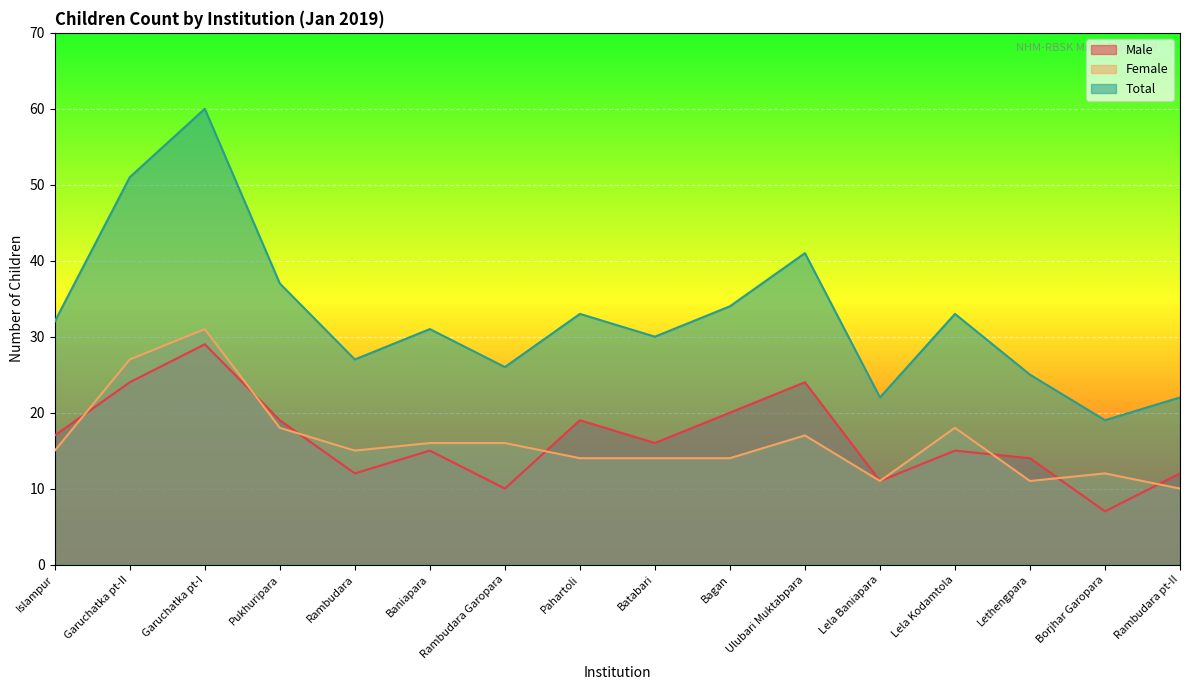

Which has a higher value, Rambudara pt-II or Rambudara?

Rambudara pt-II